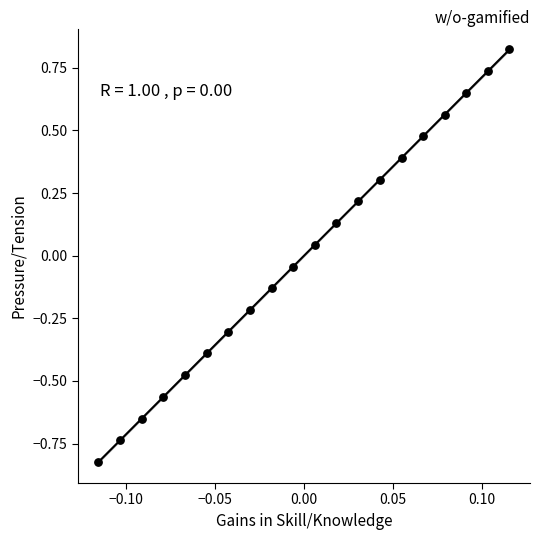

What is the range of Y values (max minus min)?

1.6